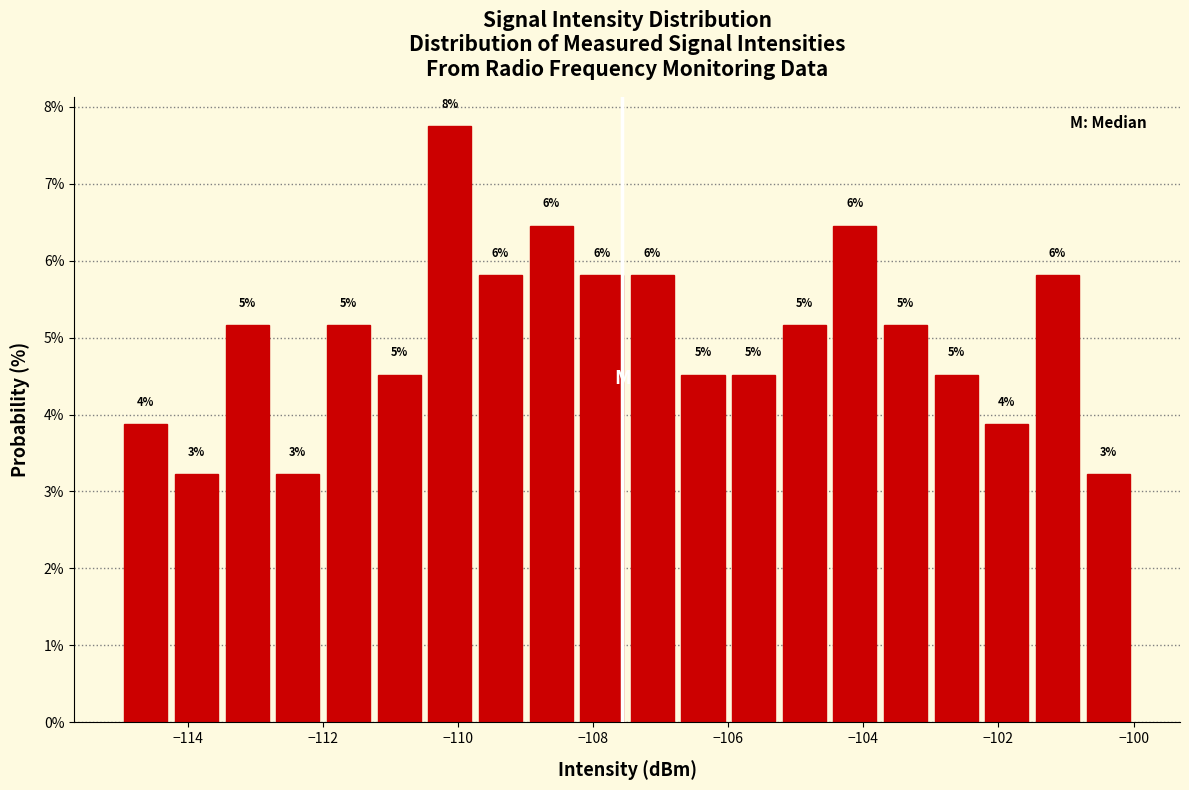

Read against the x-axis, roughly where is the centre of the tallest bar?

-110.2